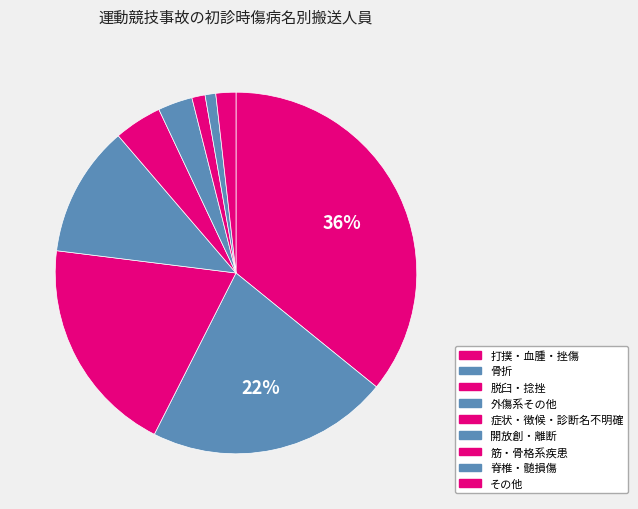

Count the number of slices in the pie.

9